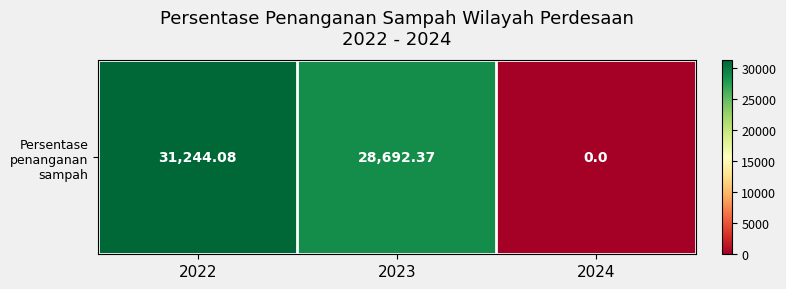

The chart shows a value of -11867.5 at 2024. True or false?

False